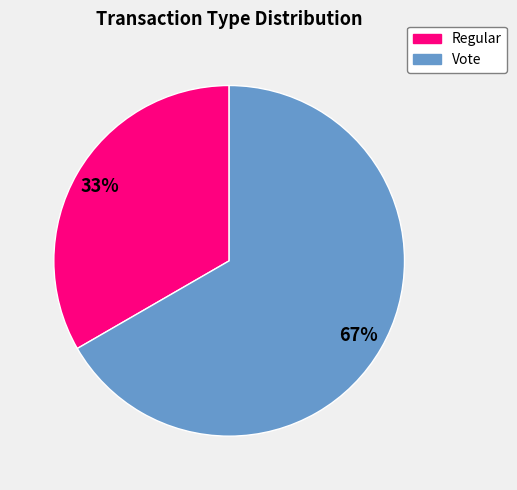

The Regular slice represents 28% of the pie. True or false?

False